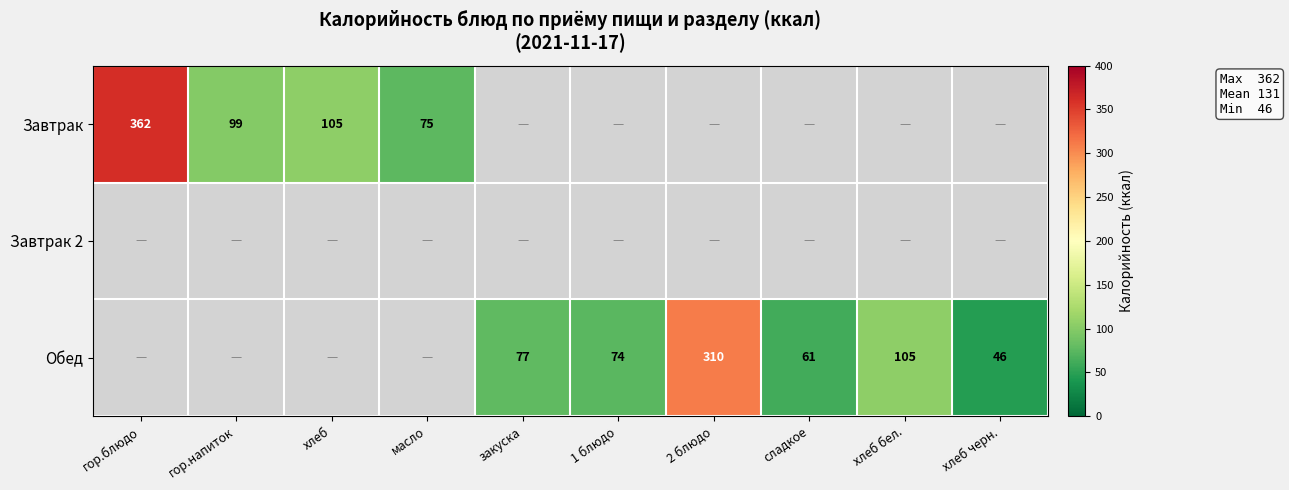

Which label corresponds to the smallest value in the chart?

хлеб черн.